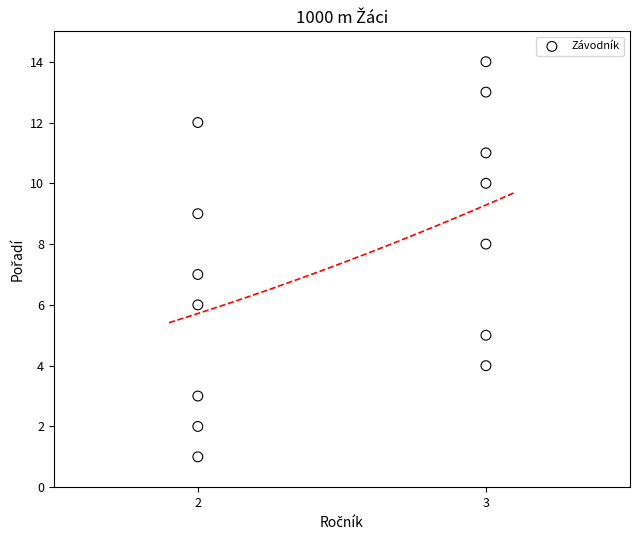

What is the range of Y values (max minus min)?

13